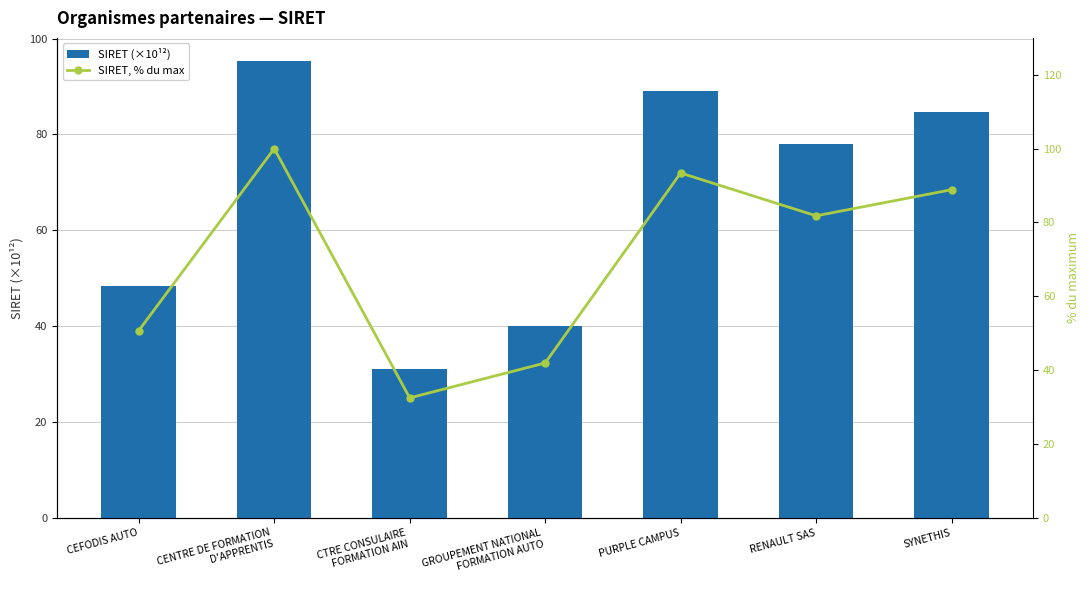

Is the value of SIRET, % du max at SYNETHIS greater than the value of SIRET (×10¹²) at GROUPEMENT NATIONAL
FORMATION AUTO?

Yes